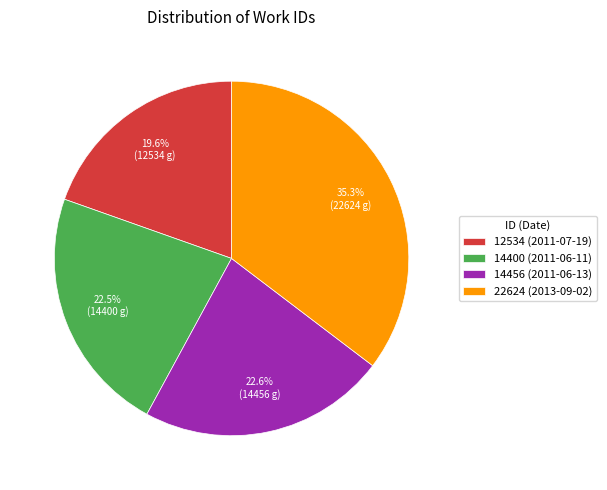

How many segments does this pie chart have?

4